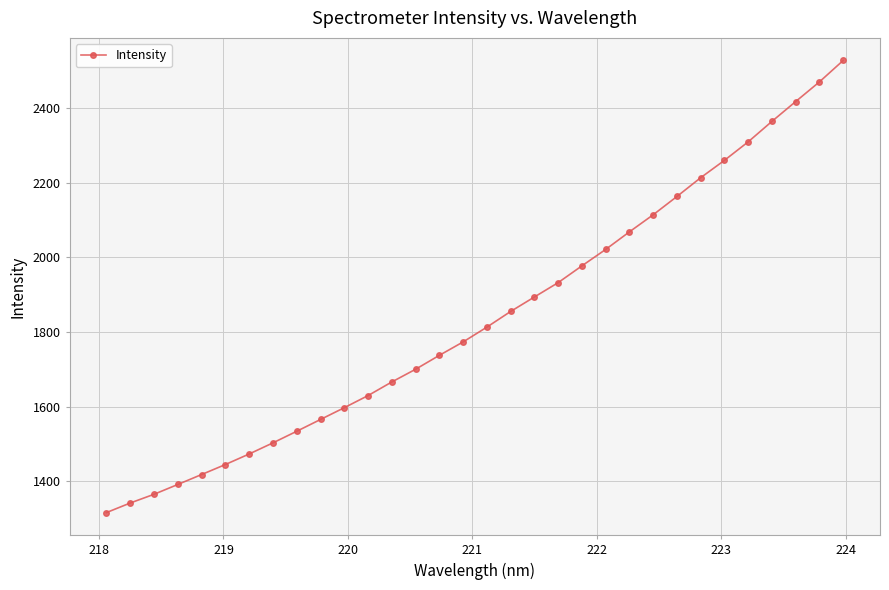

What is the difference between the maximum and minimum values?

1213.2